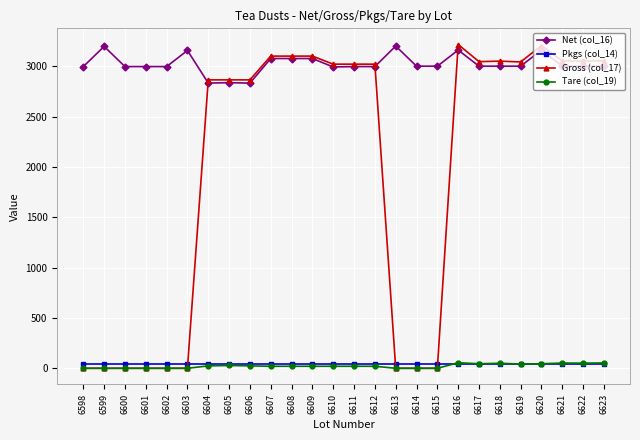

Which series has the widest spread of values?

Gross (col_17)